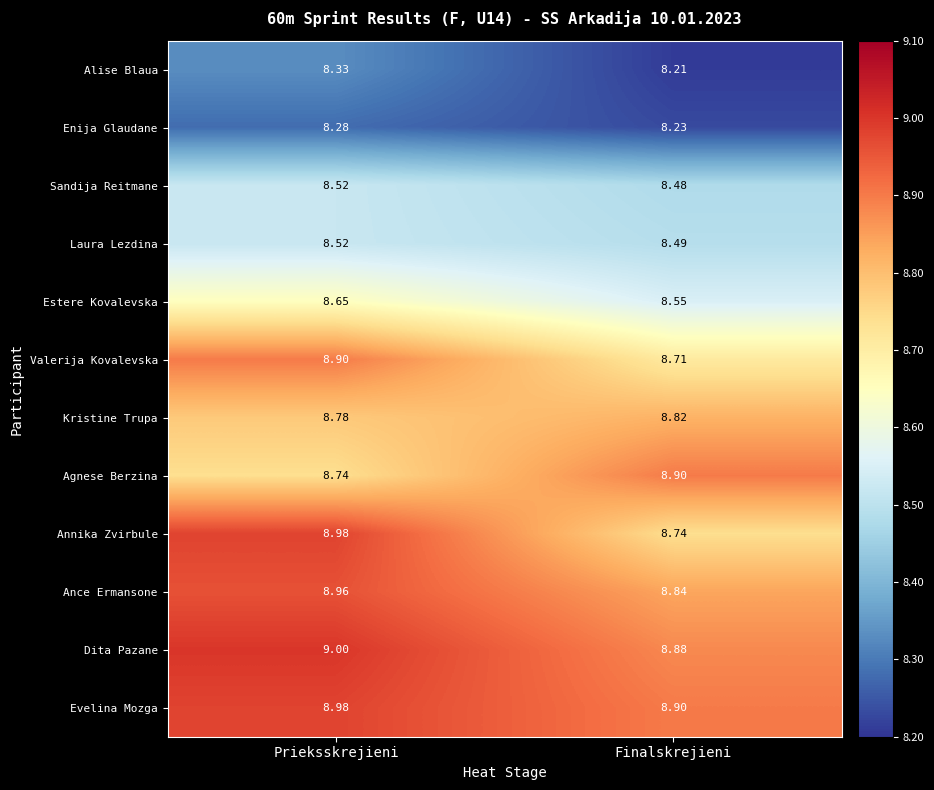

Which series has the largest range (max minus min)?

Annika Zvirbule